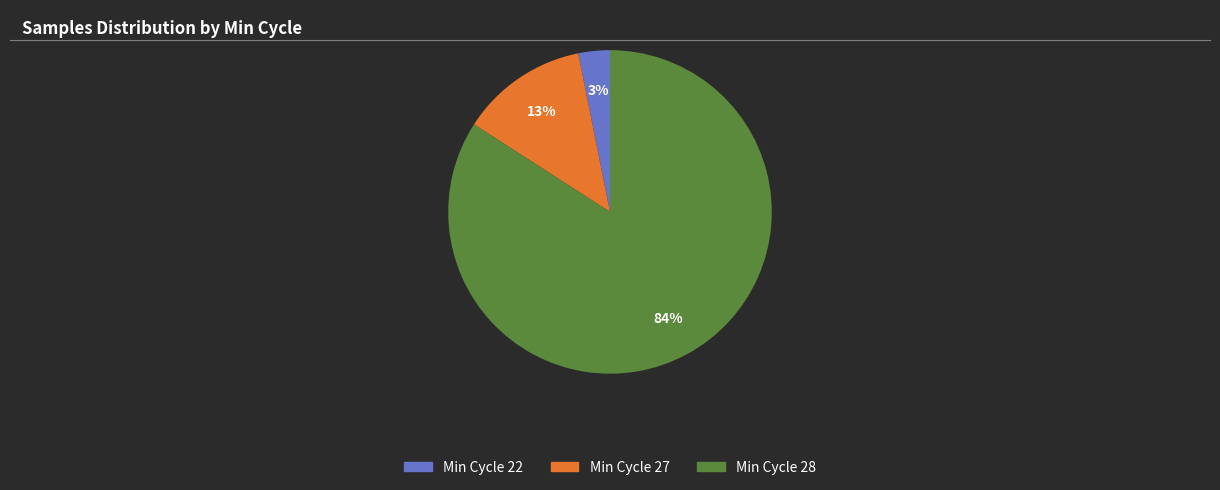

How many segments does this pie chart have?

3